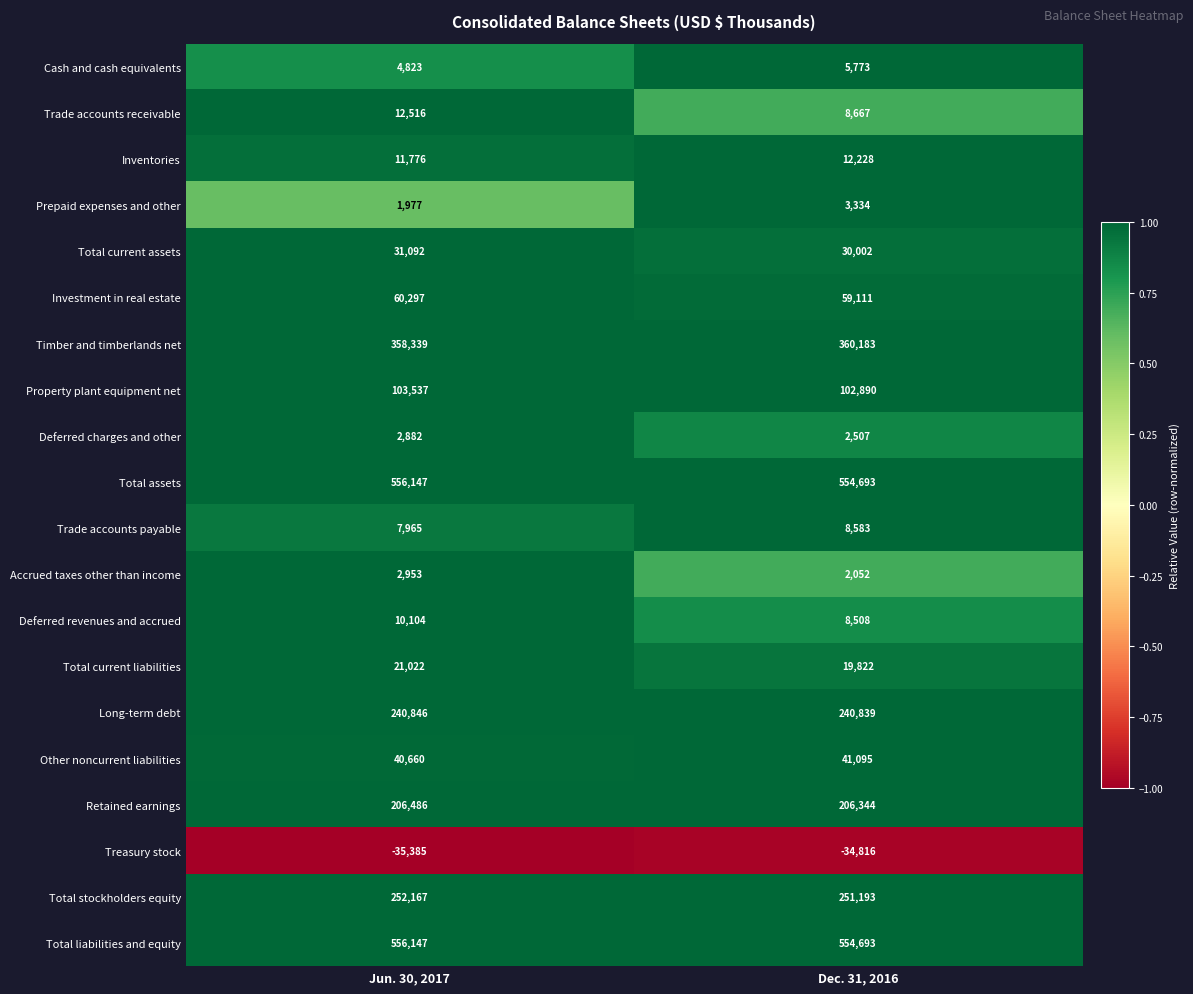

The Total liabilities and equity series shows 554693 at Dec. 31, 2016. True or false?

True